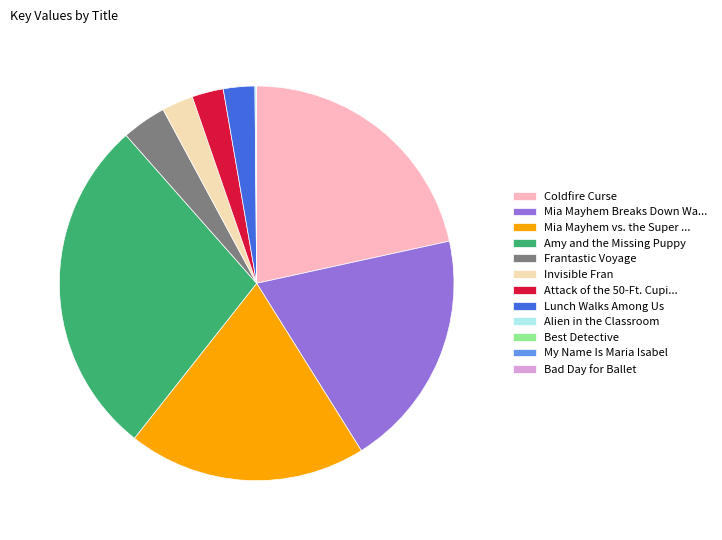

Is there any slice that represents more than half of the pie?

No